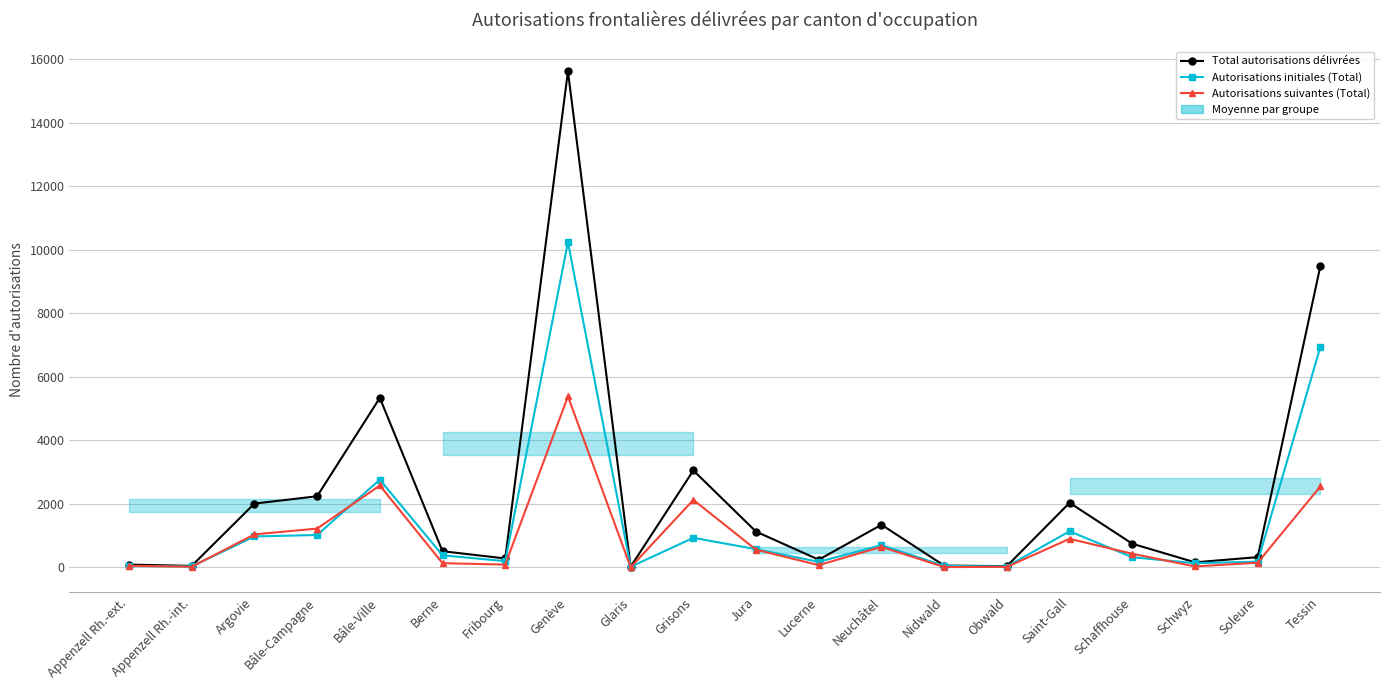

True or false: Total autorisations délivrées and Autorisations suivantes (Total) cross at least once.

False